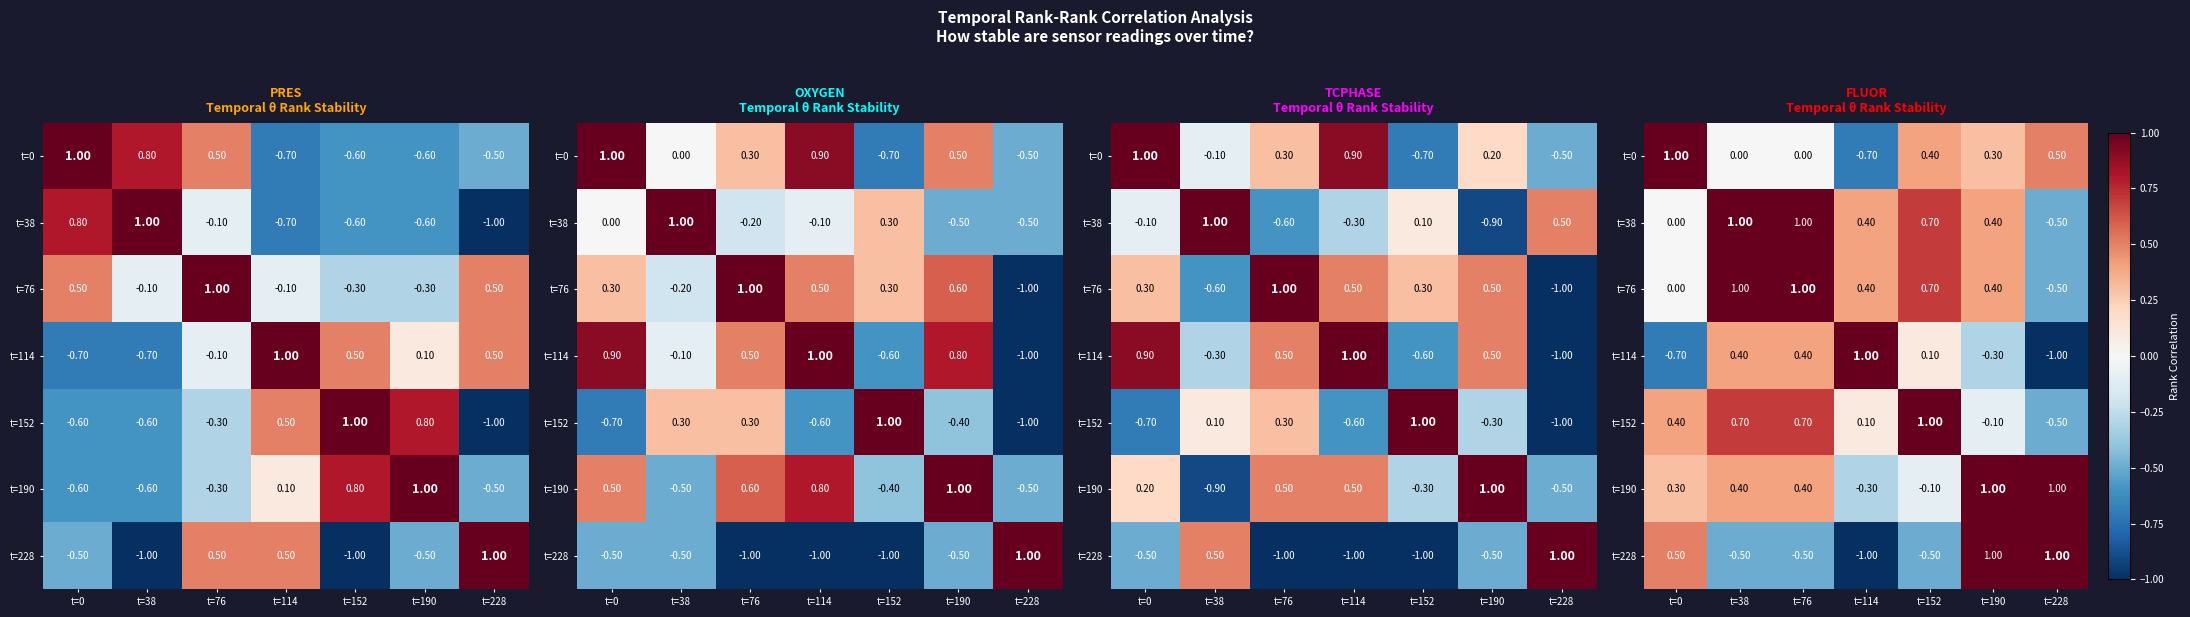

What is the maximum value for t=152?

1.0